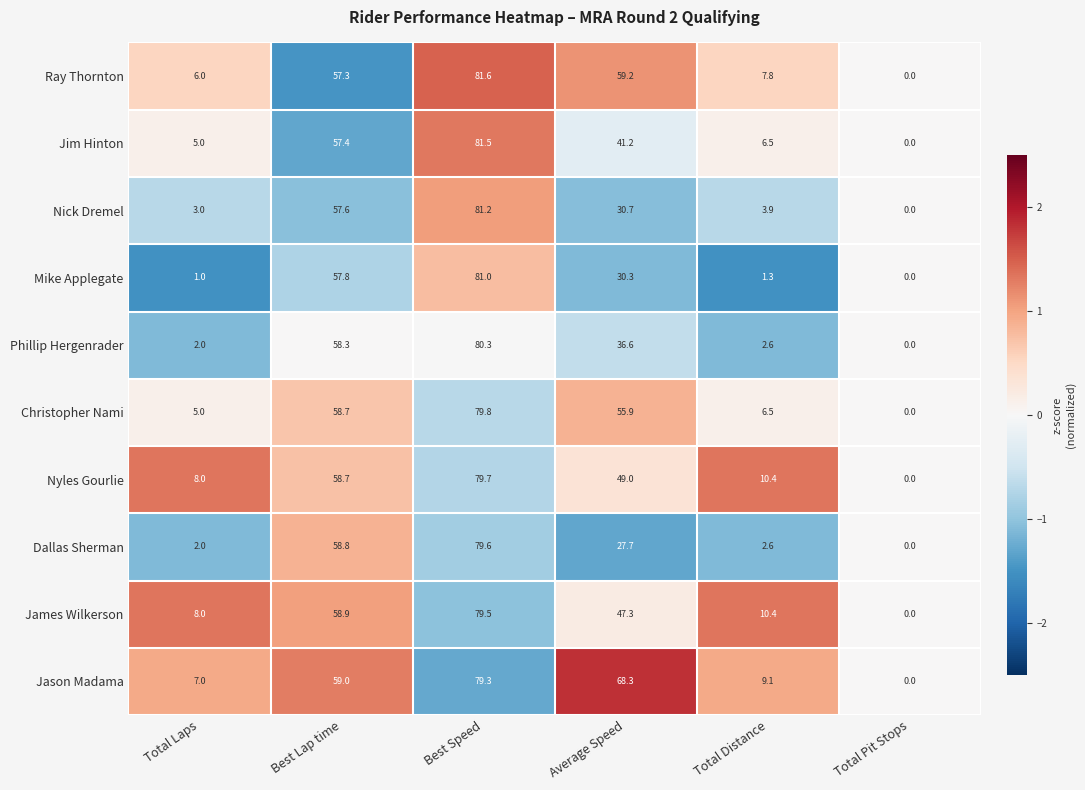

Which series has the largest range (max minus min)?

Ray Thornton